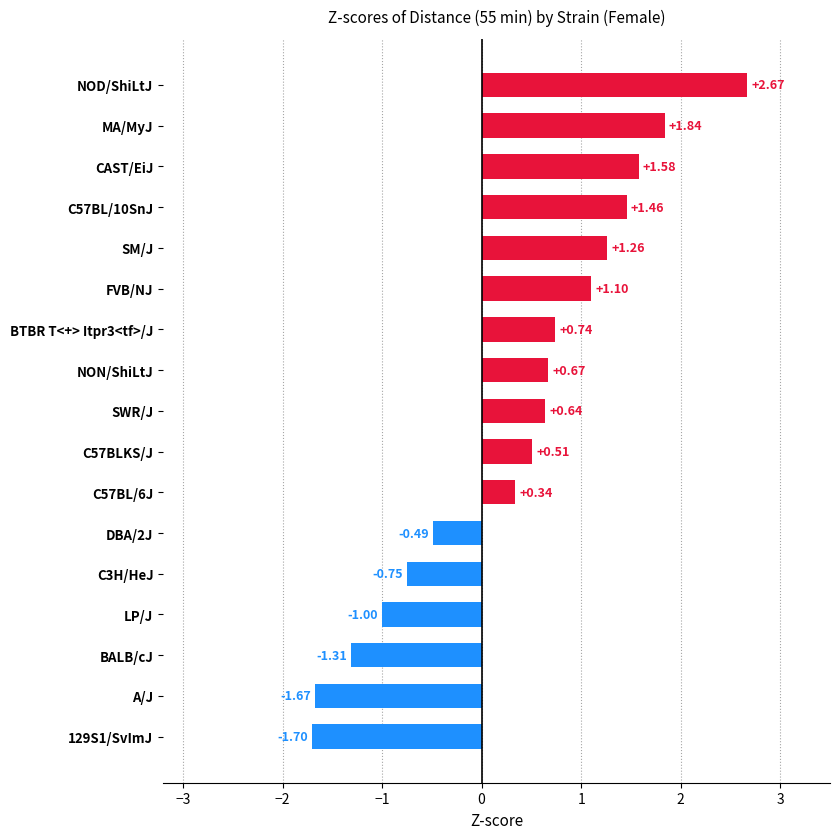

What is the difference between the values at C57BL/6J and 129S1/SvImJ?

2.0